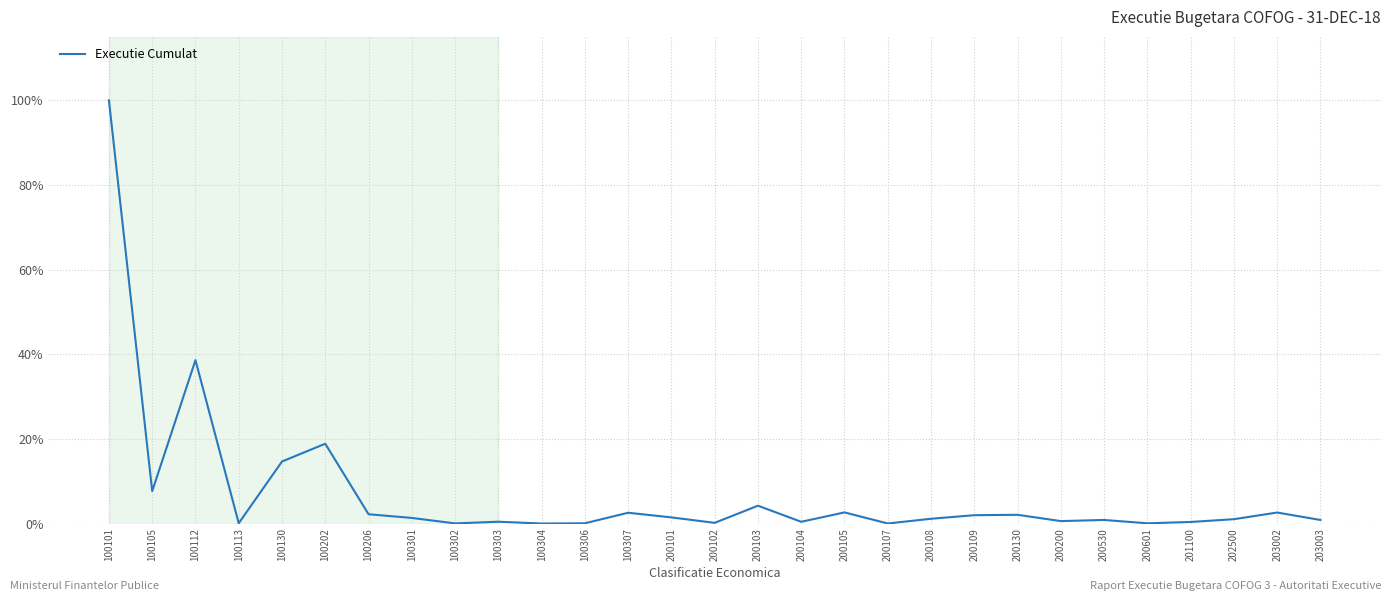

Where is the data nearest to the value 50?

100112